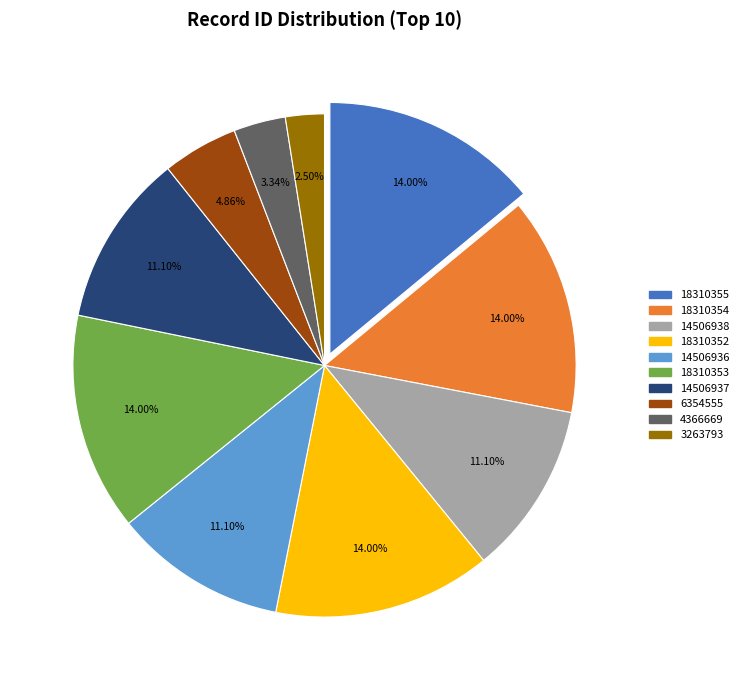

Which has a higher value, 4366669 or 3263793?

4366669